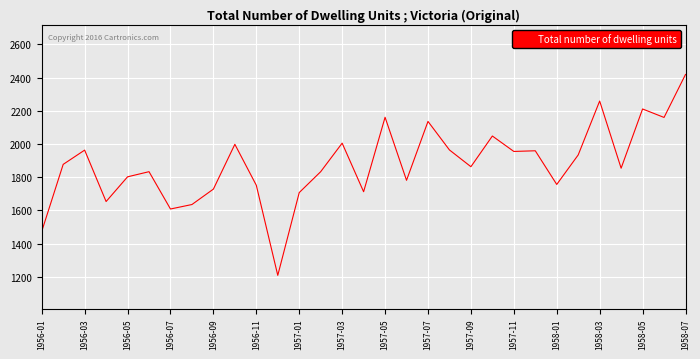

Does the chart display data point markers on the line(s)?

No